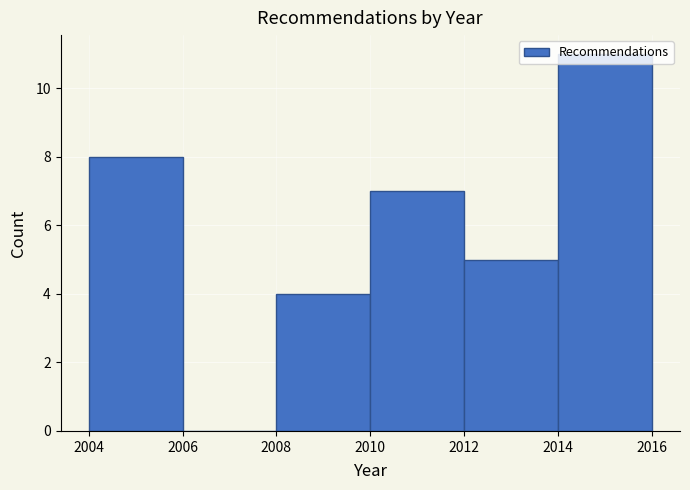

Reading left to right, list every bar in this chart as the range it spans on the x-axis followed by its height. The values are not printed on the chart, so give them approximately, as read against the axis.

2004 to 2006: 8
2006 to 2008: 0
2008 to 2010: 4
2010 to 2012: 7
2012 to 2014: 5
2014 to 2016: 11